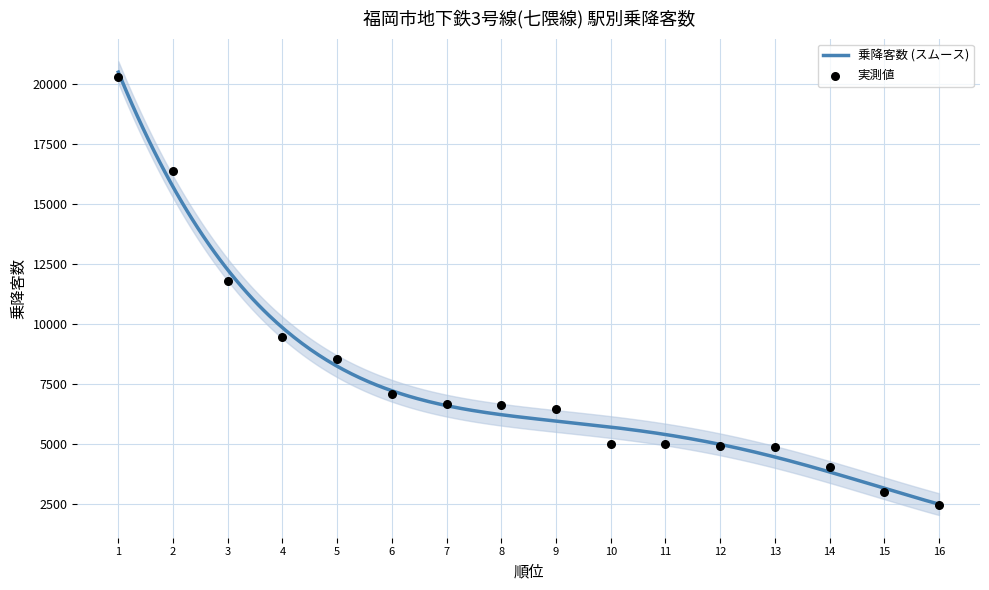

What is the change in value from 10 to 15?

-1997